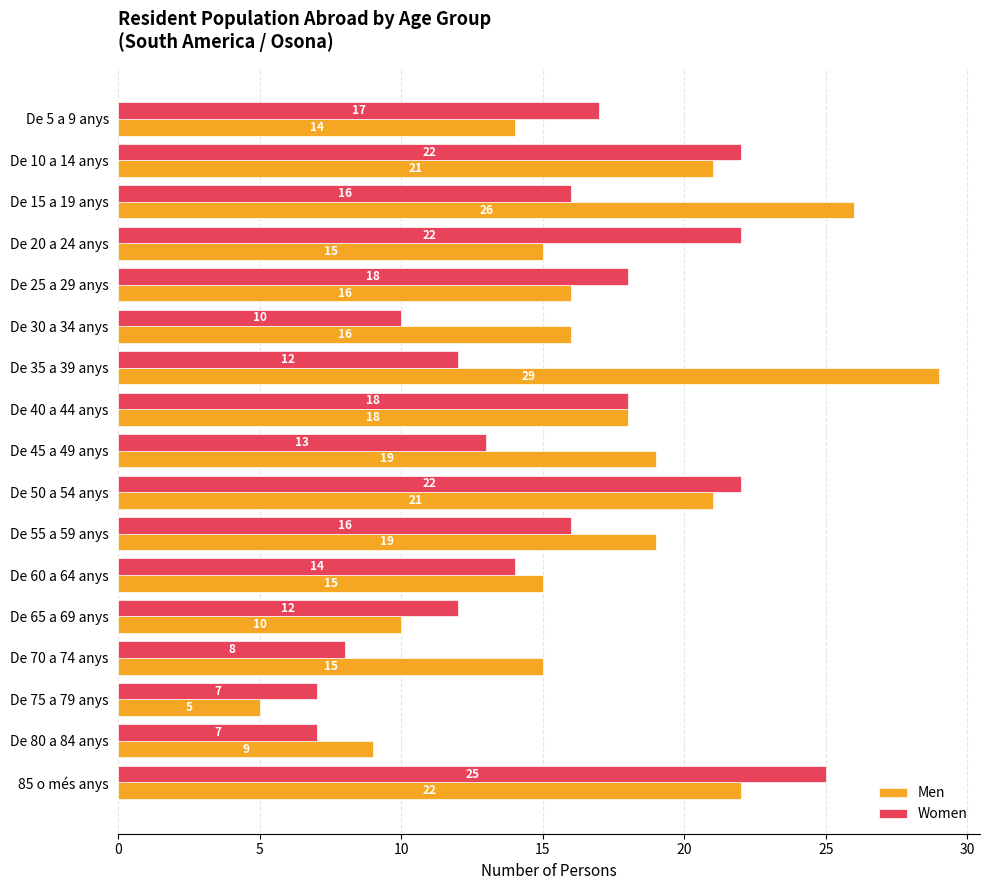

Which series has the widest spread of values?

Men